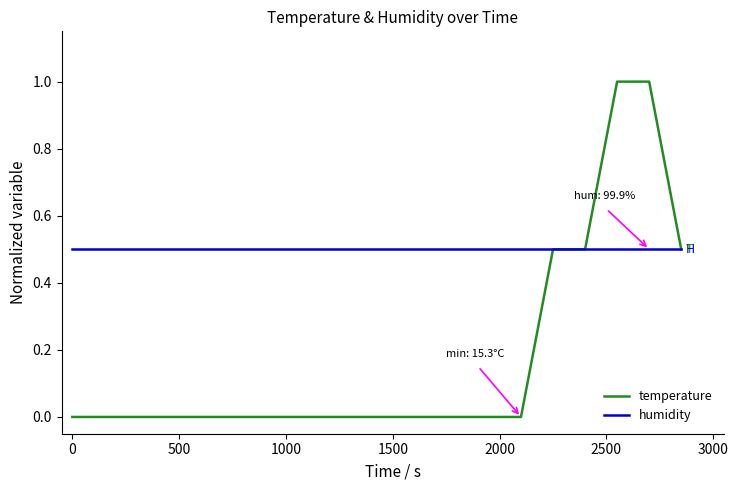

Rank the series by their average value, from highest to lowest.

humidity, temperature